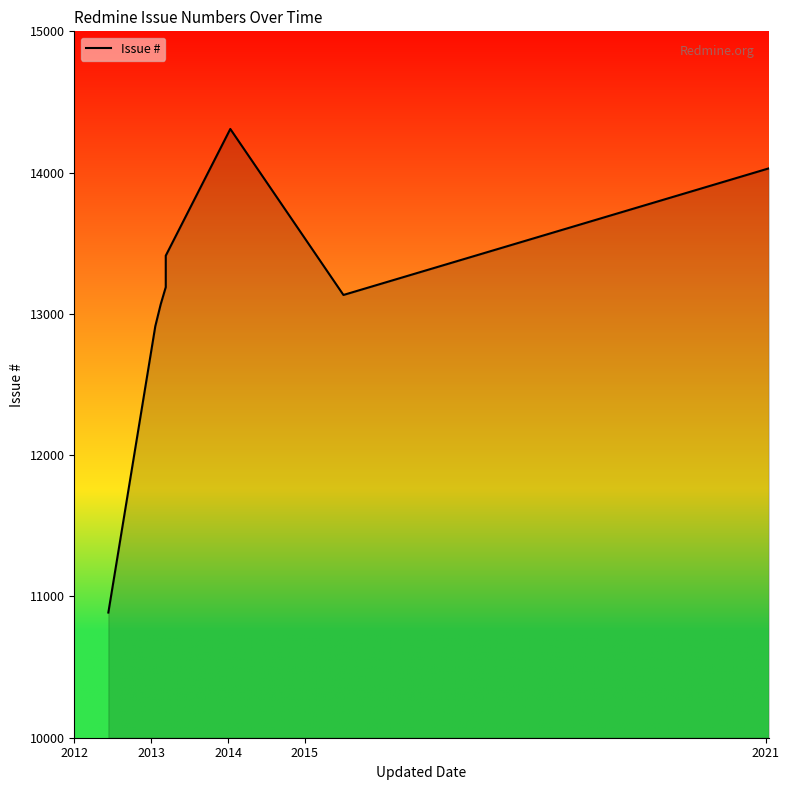

True or false: the data has more than 1 interior local peaks.

False